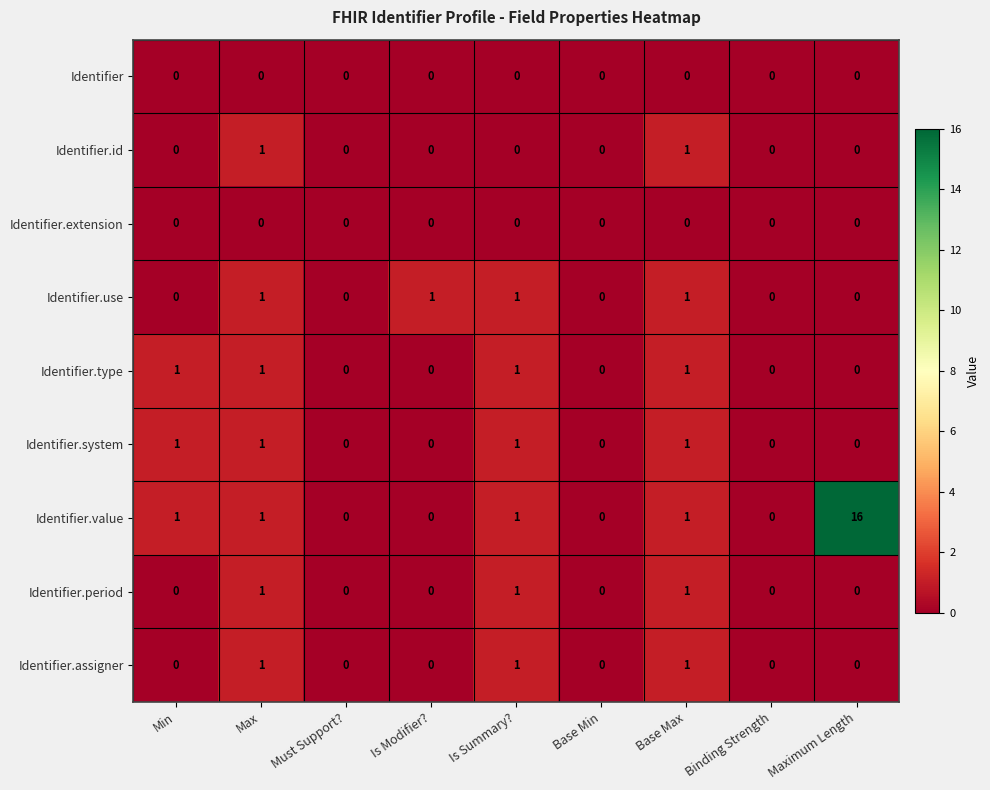

Is it true that Identifier.assigner equals 2 at Base Max?

False